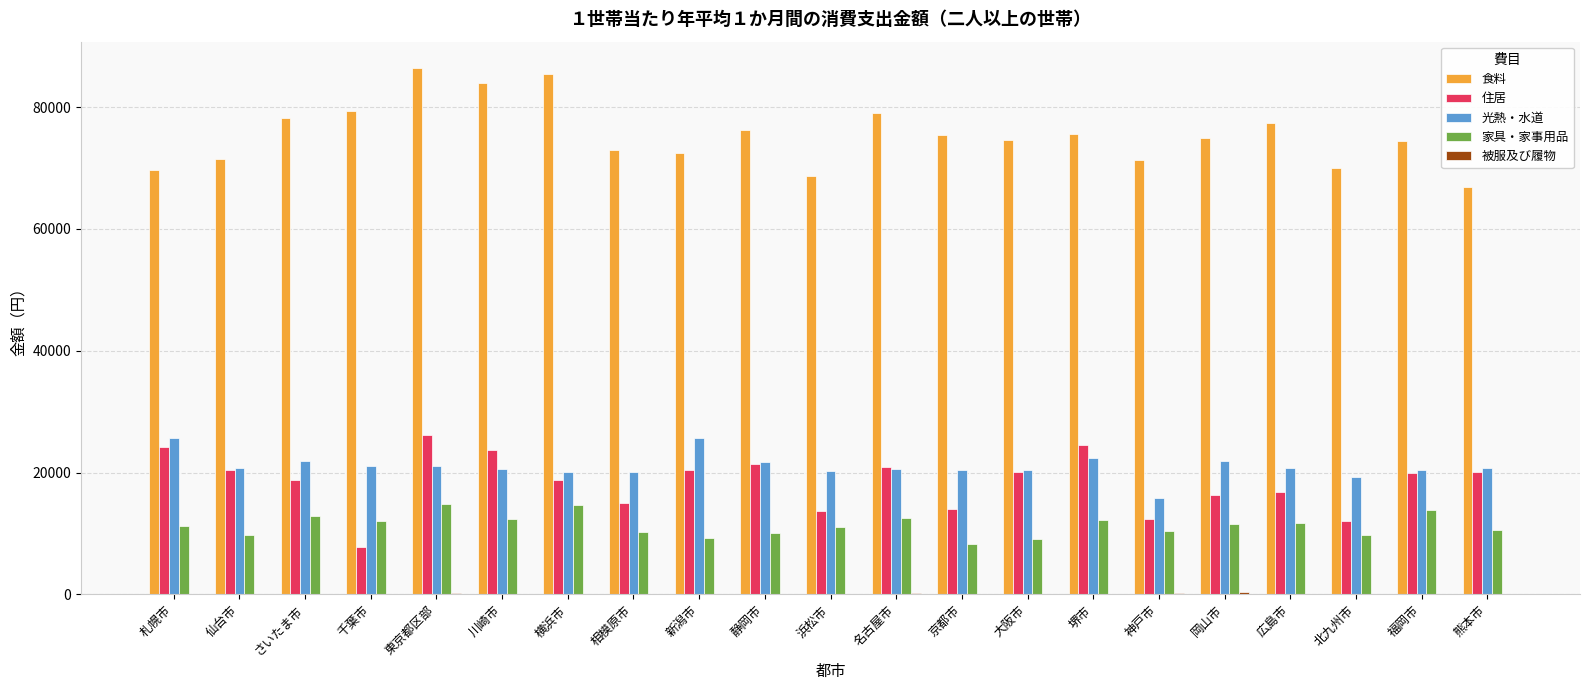

Where is 食料 nearest to the value 76634?

静岡市